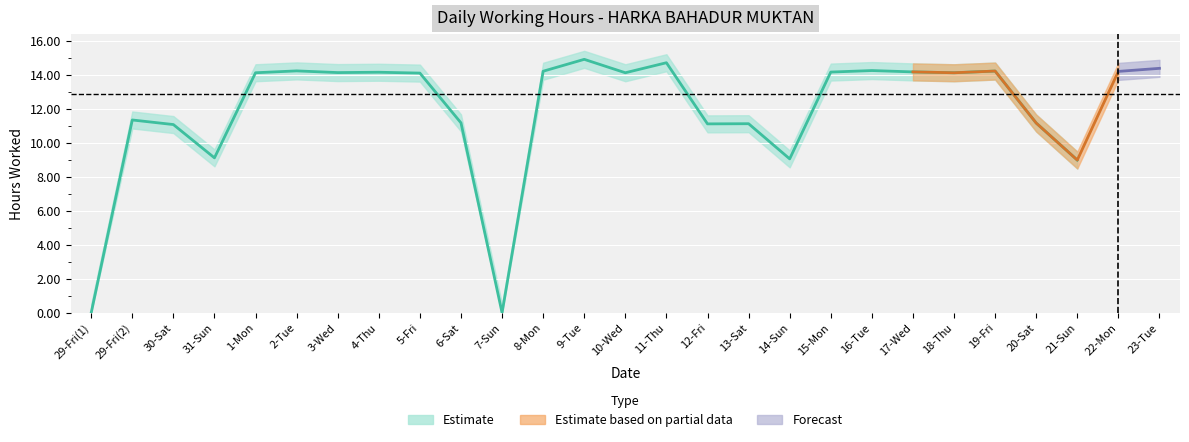

Where is the data nearest to the value 7?

21-Sun